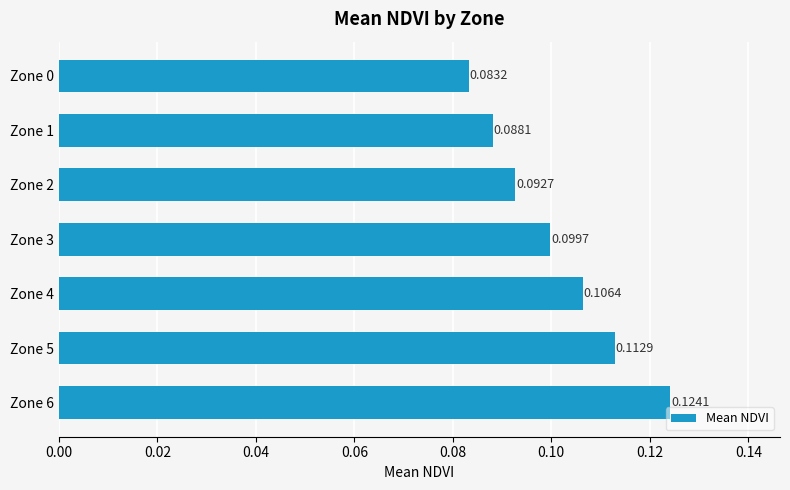

Between Zone 5 and Zone 6, which is larger?

Zone 6